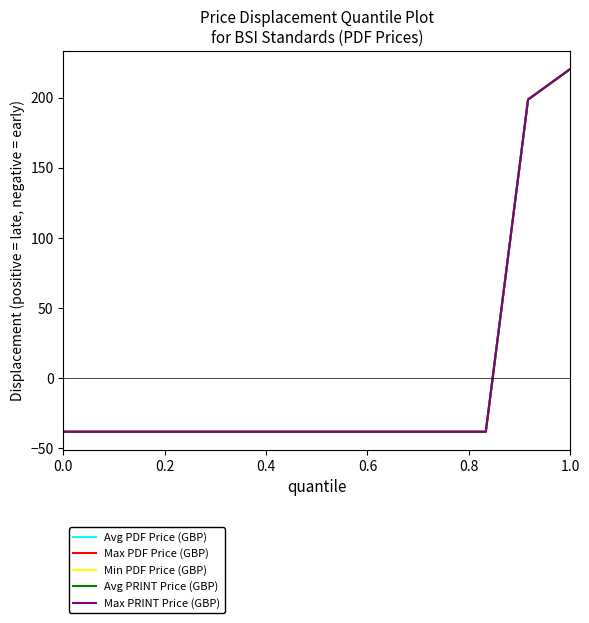

Does the chart display data point markers on the line(s)?

No